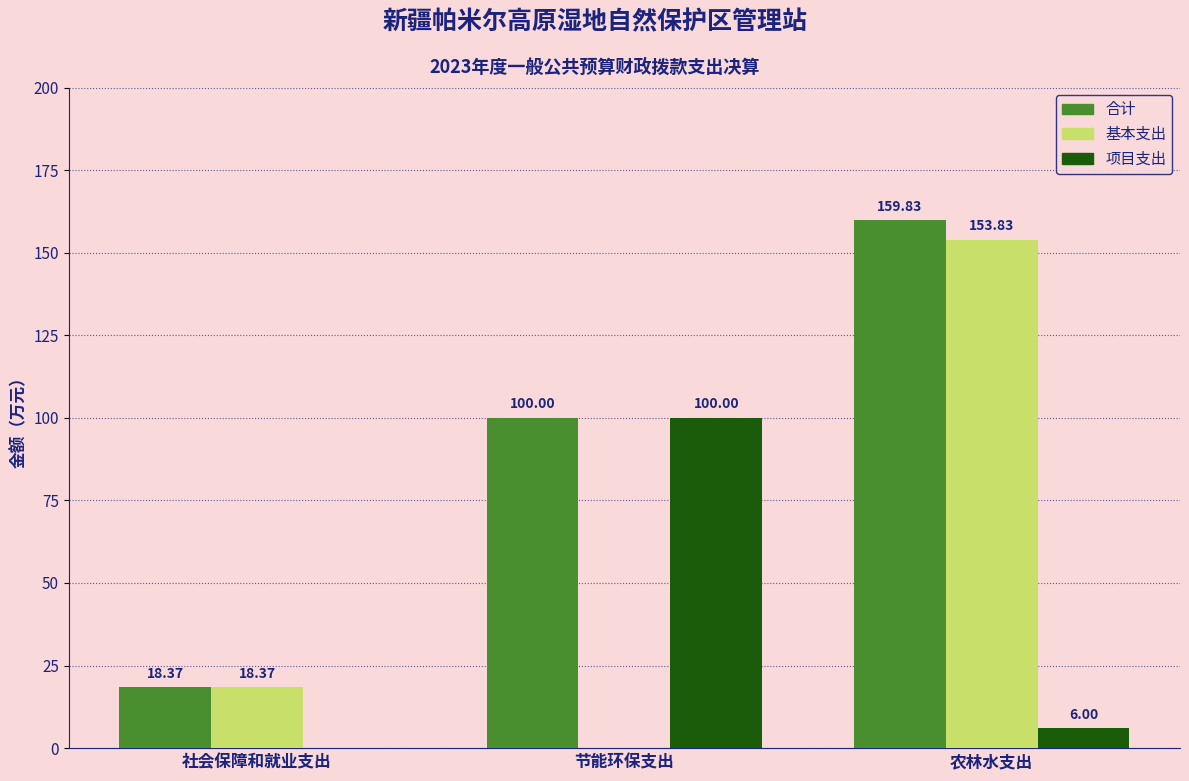

Which category has the highest value across all series?

农林水支出